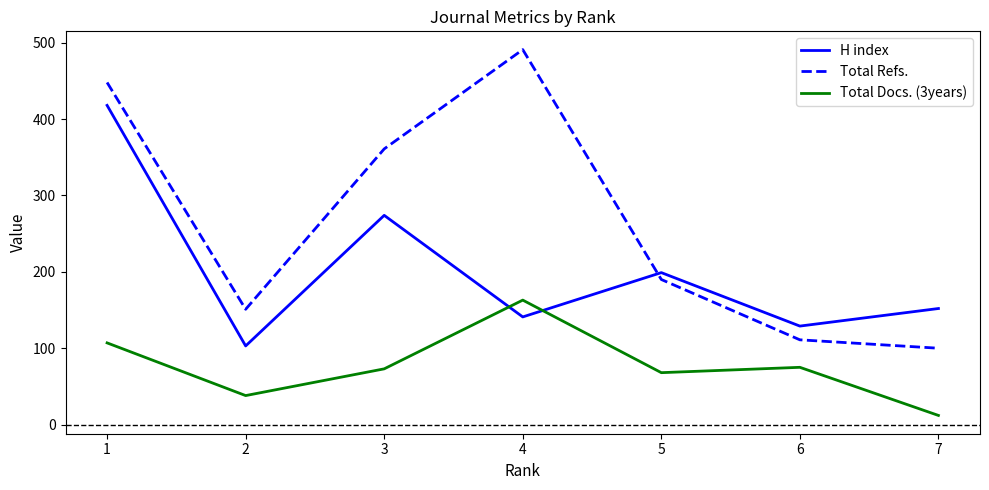

Rank the series by their average value, from lowest to highest.

Total Docs. (3years), H index, Total Refs.